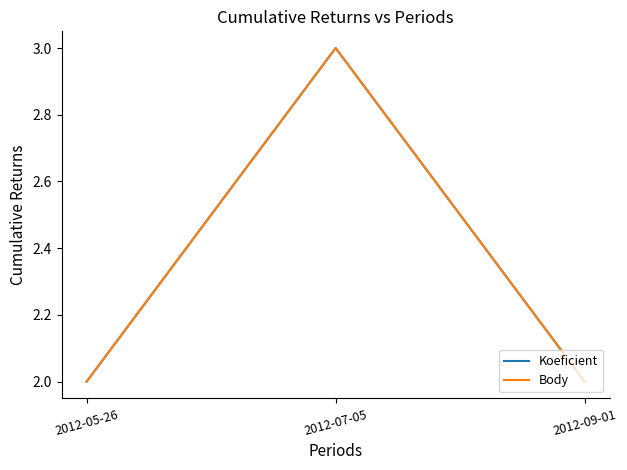

What position from the left is 2012-09-01?

3